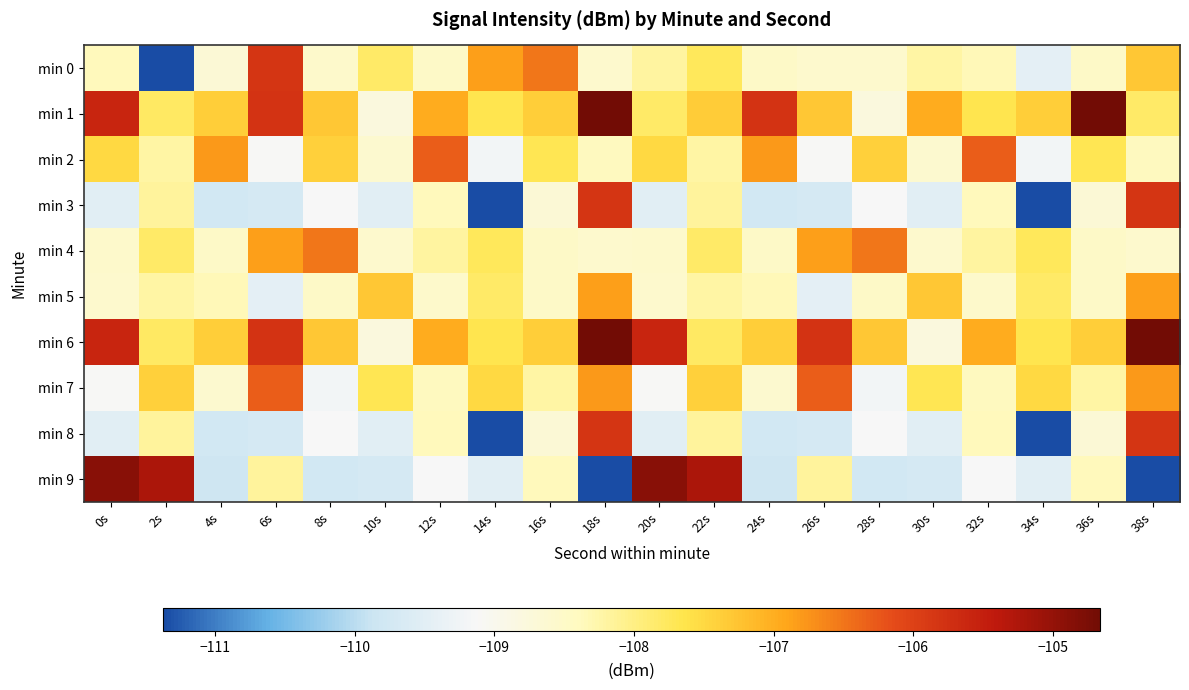

Which series has the largest total across all categories?

min 6